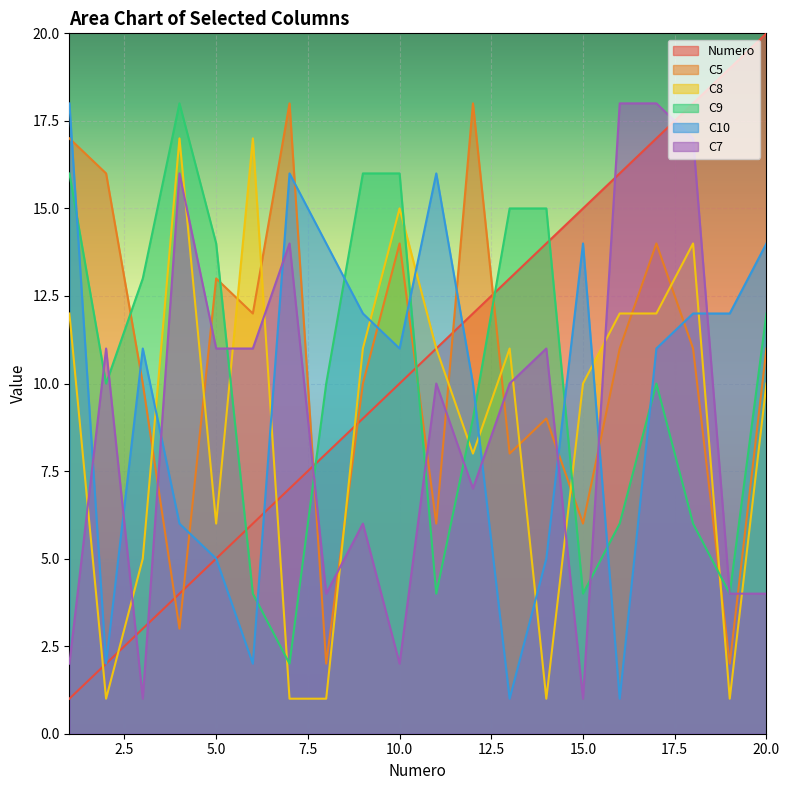

How many data points in Numero are less than 11?

10